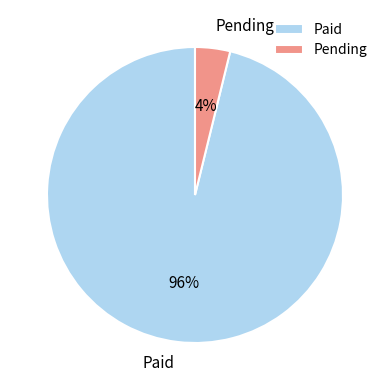

Is the sum of Paid and Pending greater than half?

Yes